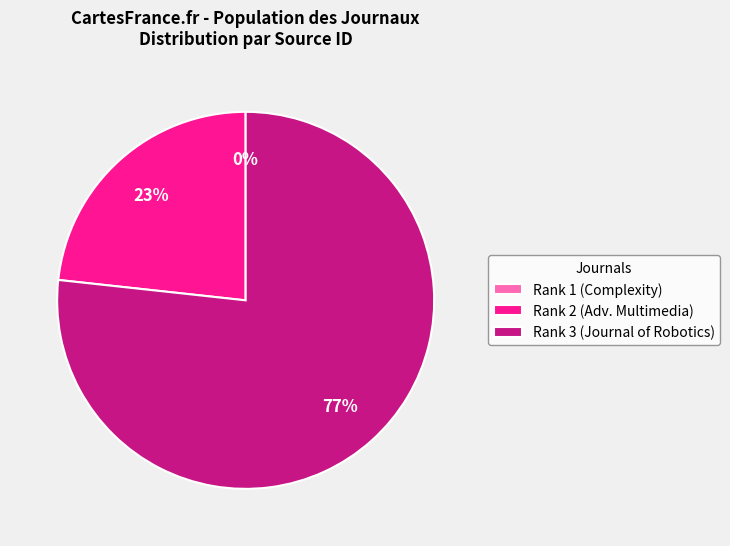

What is the ratio of the value at Rank 2 (Adv. Multimedia) to the value at Rank 3 (Journal of Robotics)?

0.3